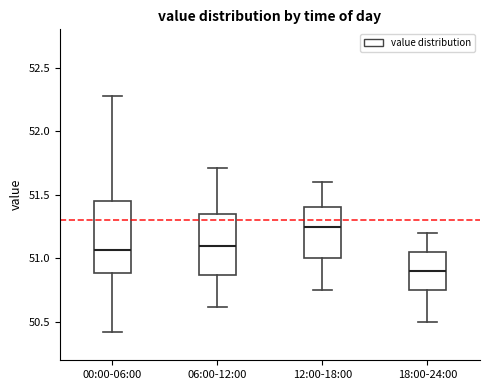

Which box's median line is the lowest?

18:00-24:00